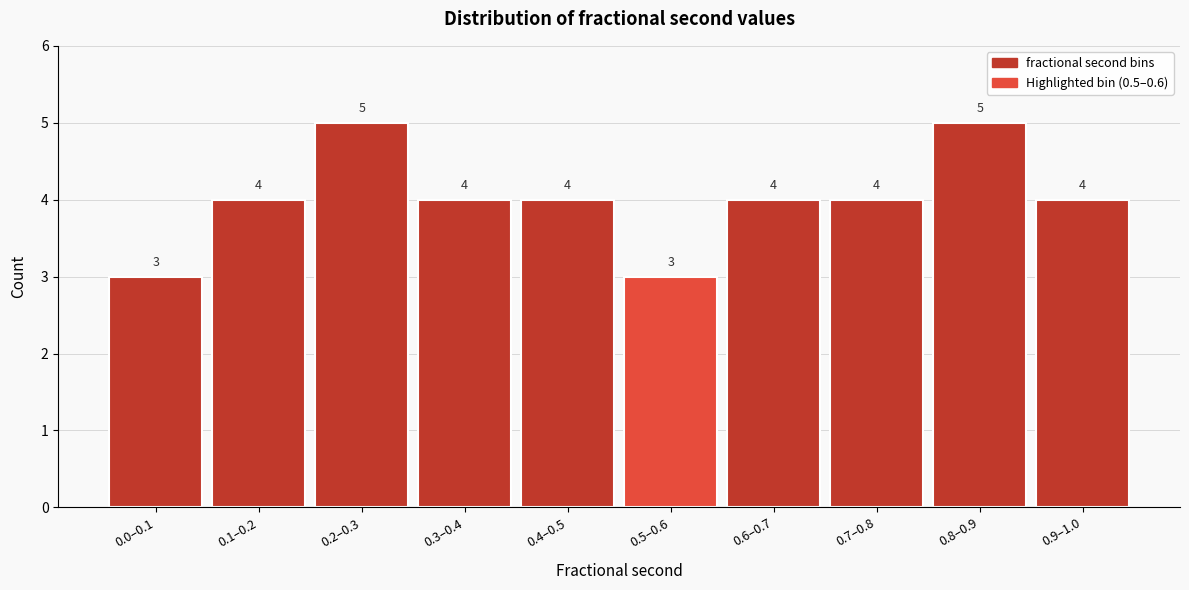

Reading left to right, transcribe all the data shown in this chart.

0.0–0.1=3	0.1–0.2=4	0.2–0.3=5	0.3–0.4=4	0.4–0.5=4	0.5–0.6=3	0.6–0.7=4	0.7–0.8=4	0.8–0.9=5	0.9–1.0=4